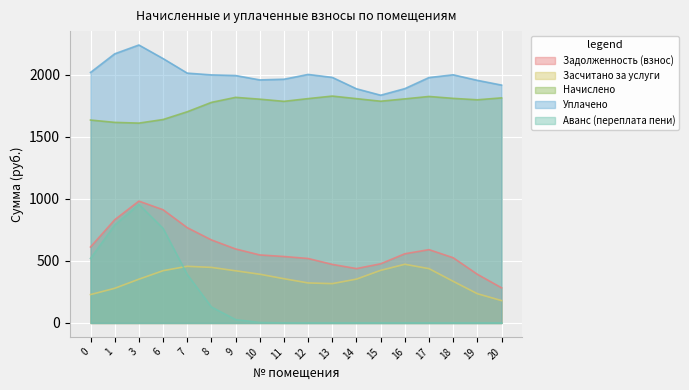

At which category is the sum across all series the highest?

3